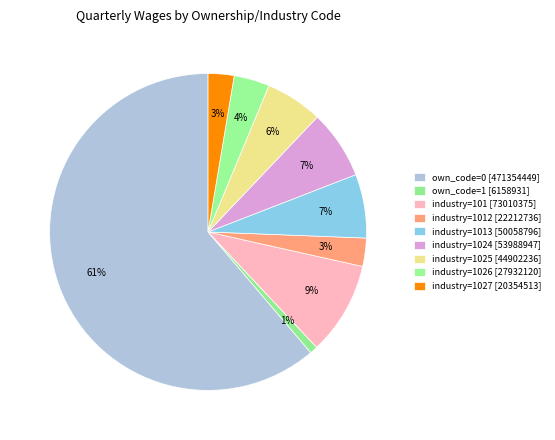

Does any single category account for the majority?

Yes